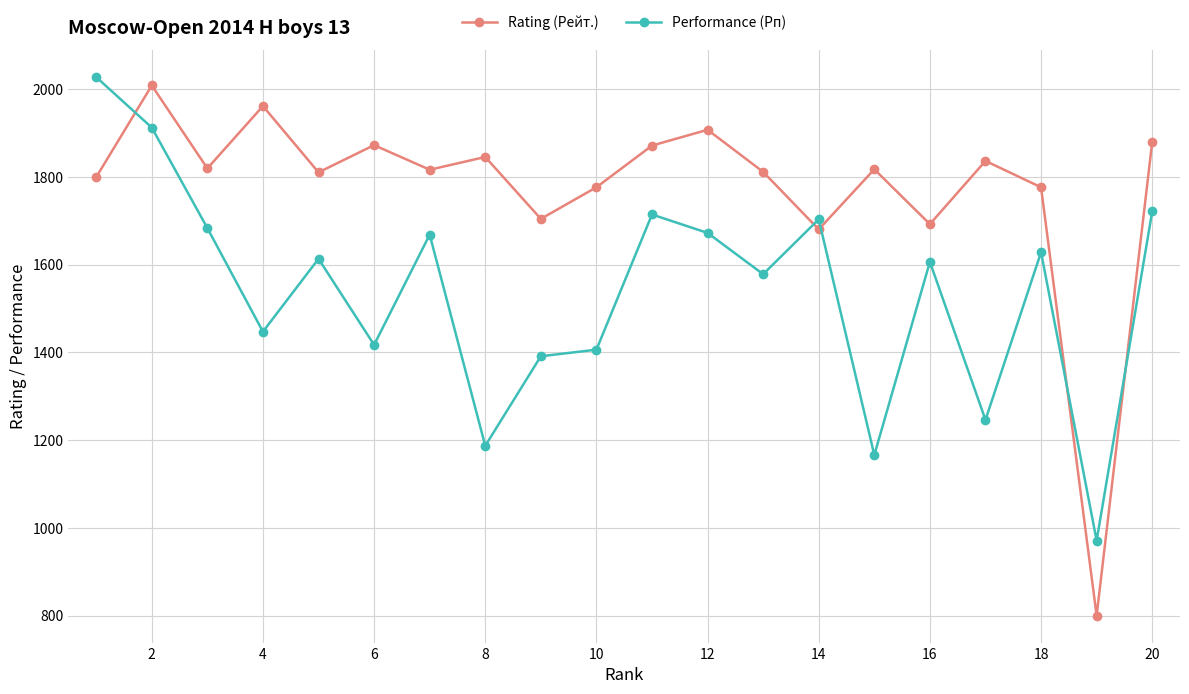

What is the highest value of the Rating (Рейт.) series?

2008